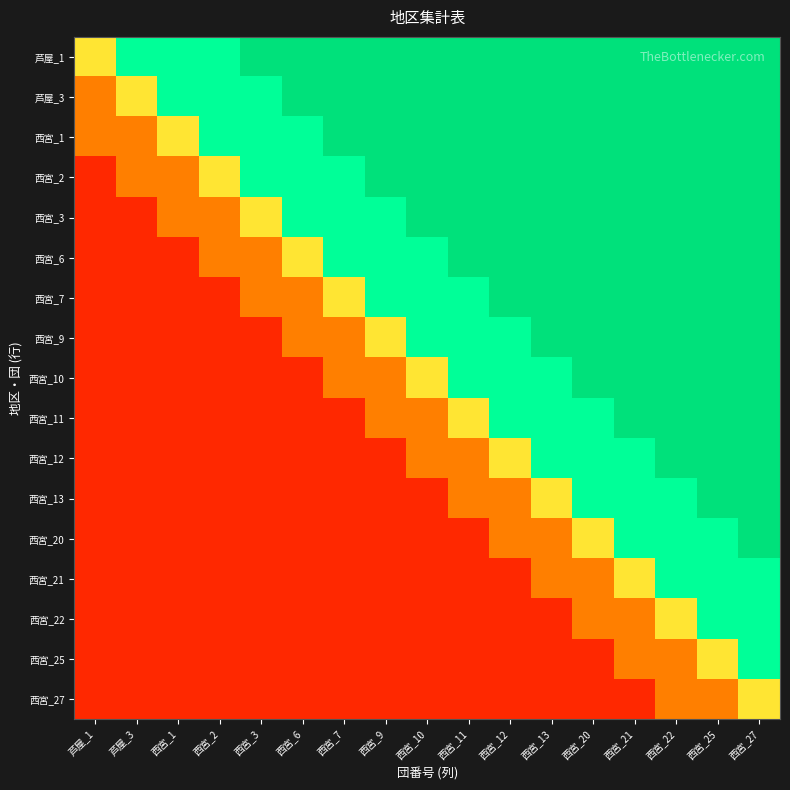

Rank the series by their maximum value, from lowest to highest.

西宮_27, 西宮_21, 西宮_22, 西宮_25, 芦屋_1, 芦屋_3, 西宮_1, 西宮_2, 西宮_3, 西宮_6, 西宮_7, 西宮_9, 西宮_10, 西宮_11, 西宮_12, 西宮_13, 西宮_20